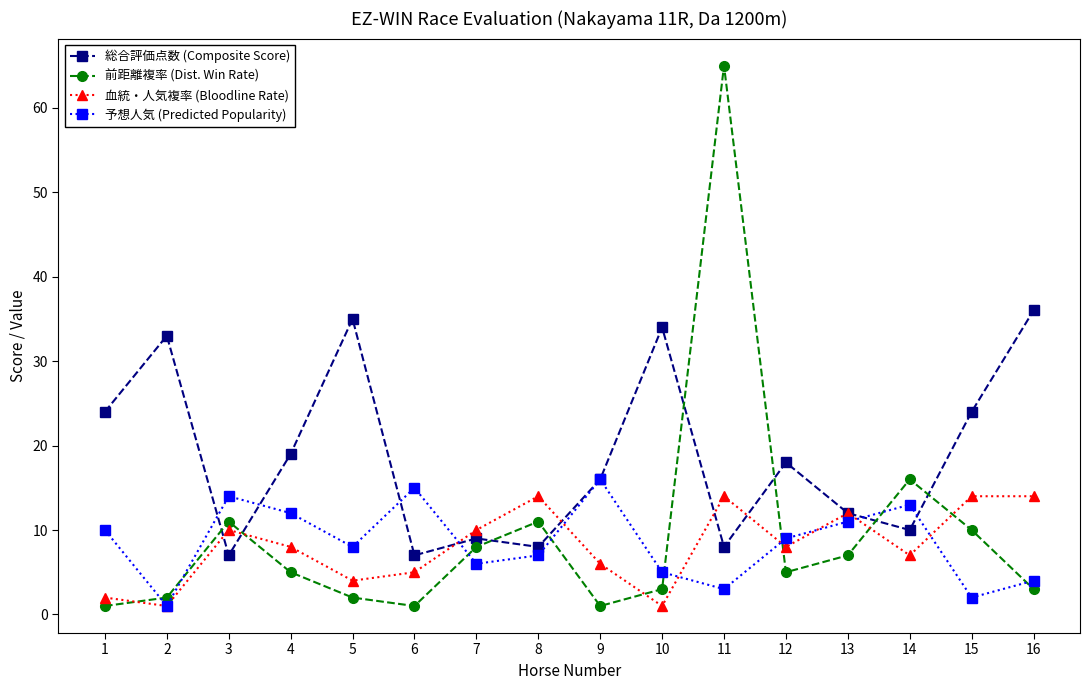

How many interior local valleys does the 血統・人気複率 (Bloodline Rate) series have?

5